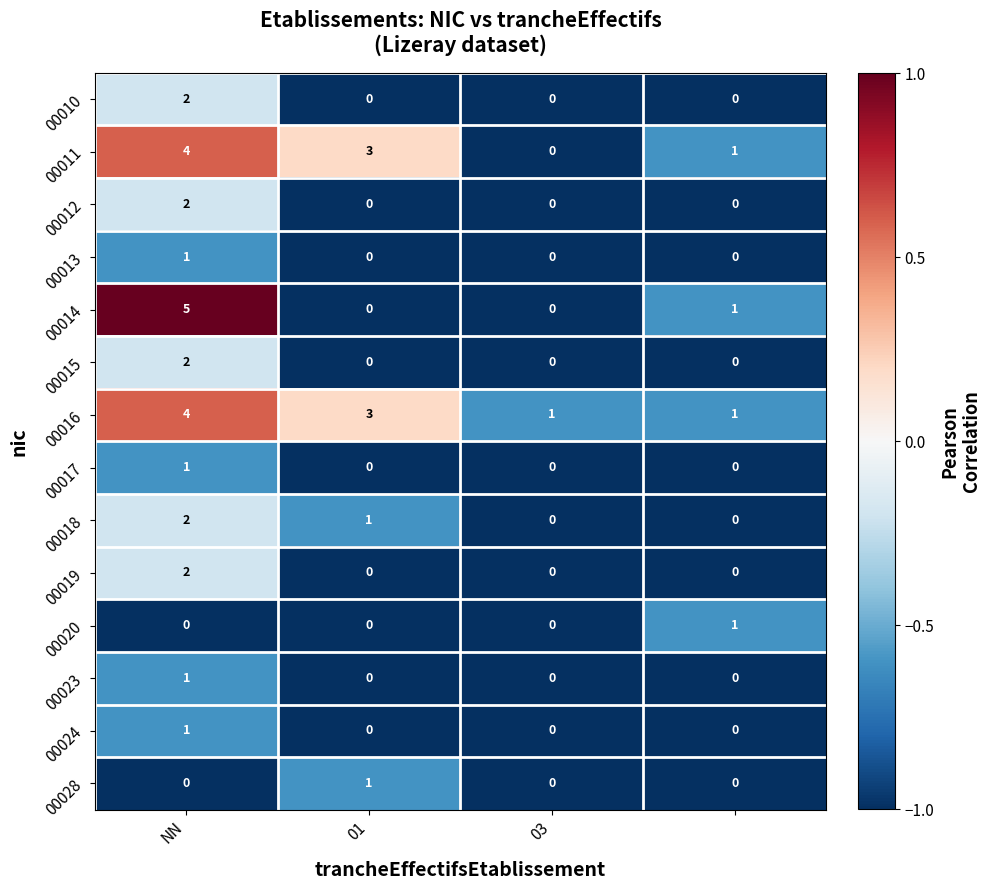

What is the minimum value shown in the chart?

0